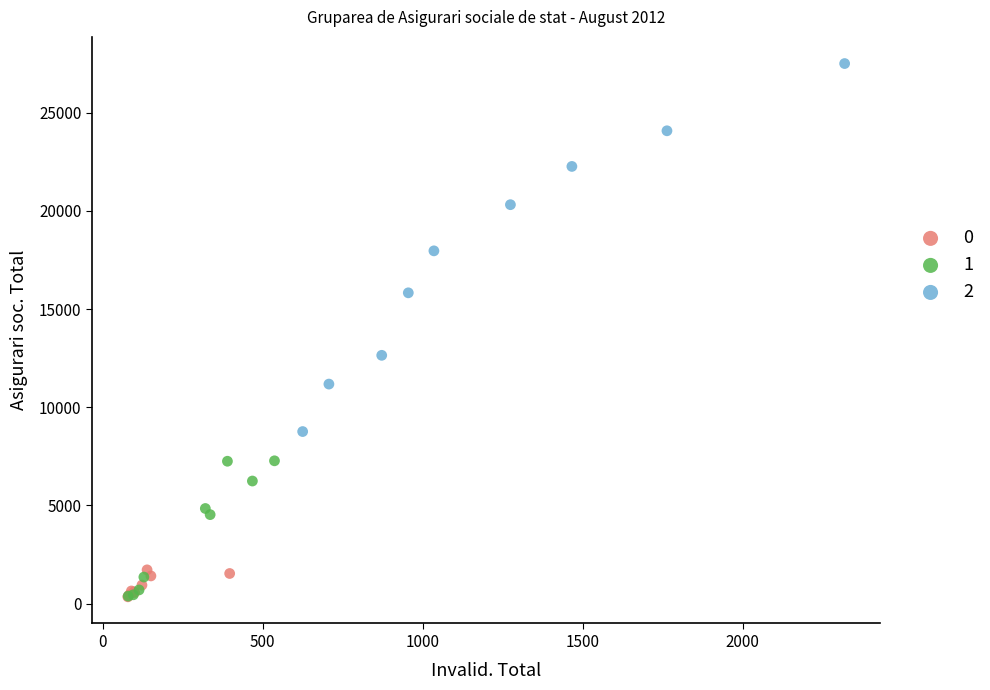

What are all the series names shown in the legend?

0, 1, 2